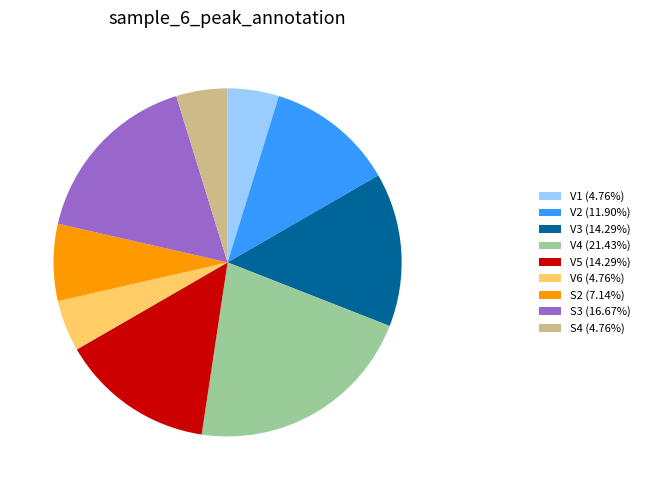

Approximately how many times larger is the value at V5 (14.29%) compared to S3 (16.67%)?

0.9